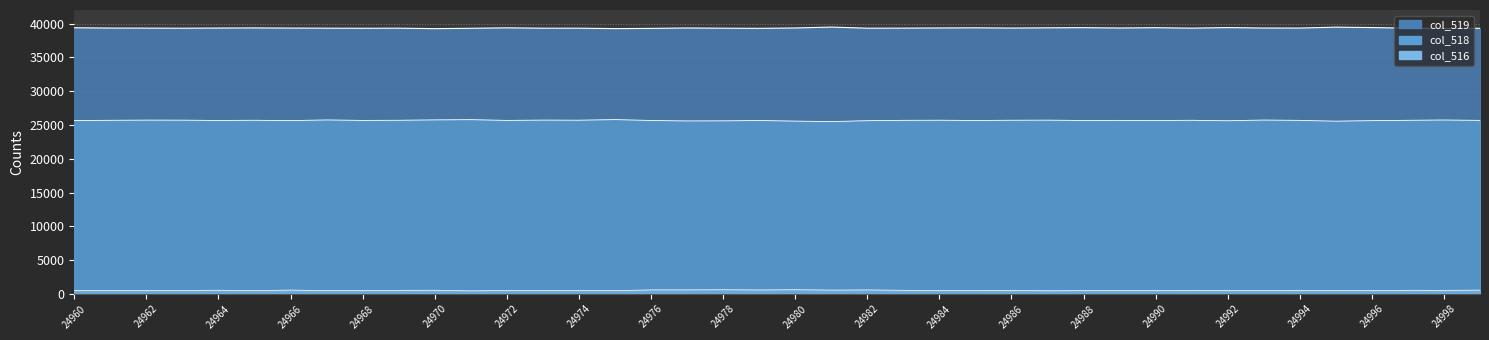

Reading right to left, list all the values displayed in this chart.

col_519: 39295	39274	39311	39403	39463	39328	39332	39399	39314	39383	39336	39388	39363	39328	39366	39342	39318	39310	39475	39341	39287	39308	39340	39280	39246	39310	39309	39361	39296	39243	39312	39298	39312	39326	39349	39330	39307	39319	39329	39372
col_518: 25672	25729	25682	25637	25556	25672	25722	25619	25684	25651	25672	25655	25707	25691	25657	25694	25677	25631	25490	25568	25659	25605	25593	25657	25794	25699	25714	25667	25784	25747	25687	25666	25739	25639	25688	25658	25705	25712	25682	25651
col_516: 568	532	542	495	516	535	481	517	537	501	527	492	465	516	512	499	540	594	570	626	589	622	602	598	495	526	512	507	455	545	536	485	498	570	498	547	523	504	524	512